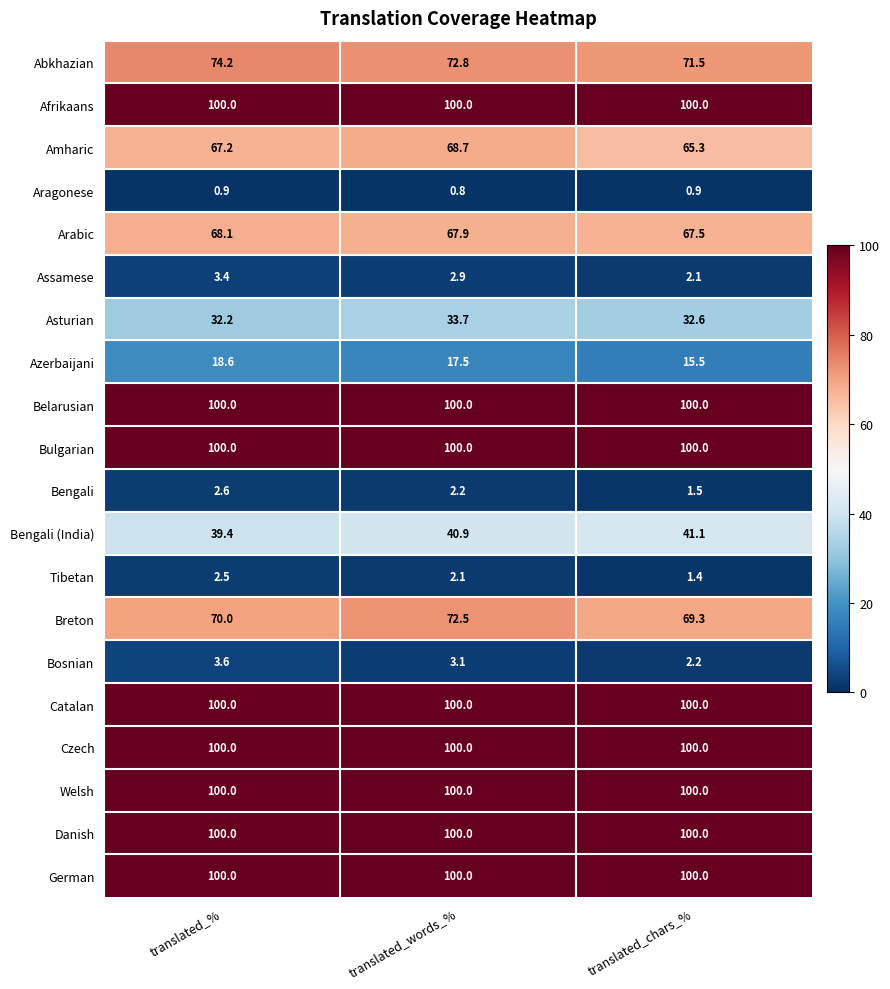

What is the maximum value for Belarusian?

100.0